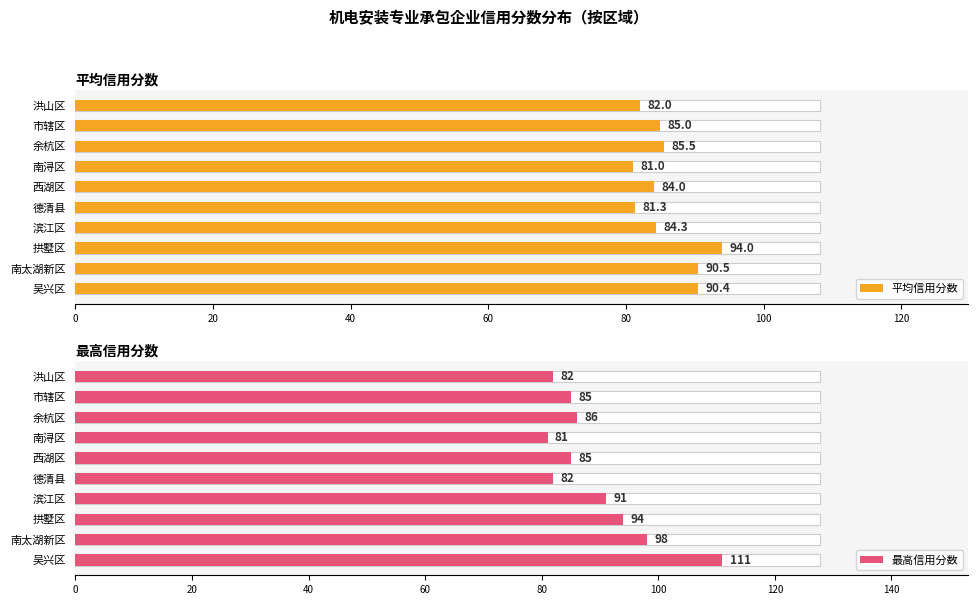

Reading right to left, transcribe all the data shown in this chart.

平均信用分数: 82.0	85.0	85.5	81.0	84.0	81.3	84.3	94.0	90.5	90.4
最高信用分数: 82.0	85.0	86.0	81.0	85.0	82.0	91.0	94.0	98.0	111.0